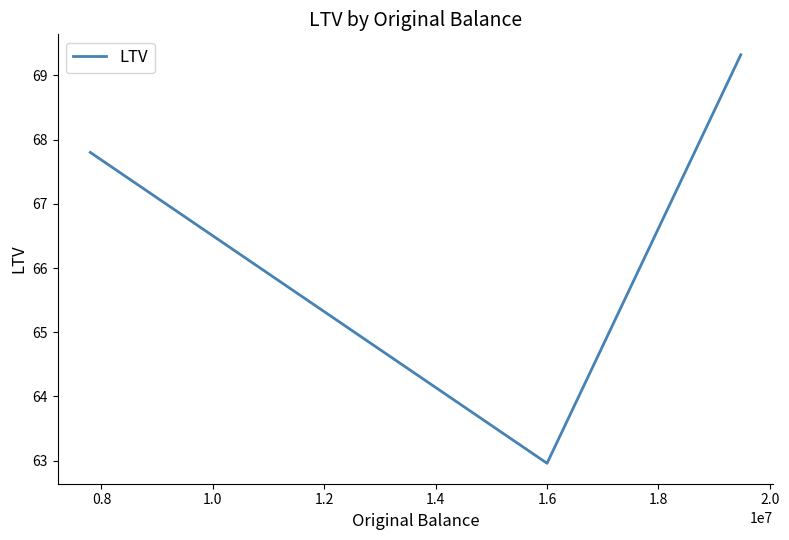

Does the chart have visible grid lines?

No